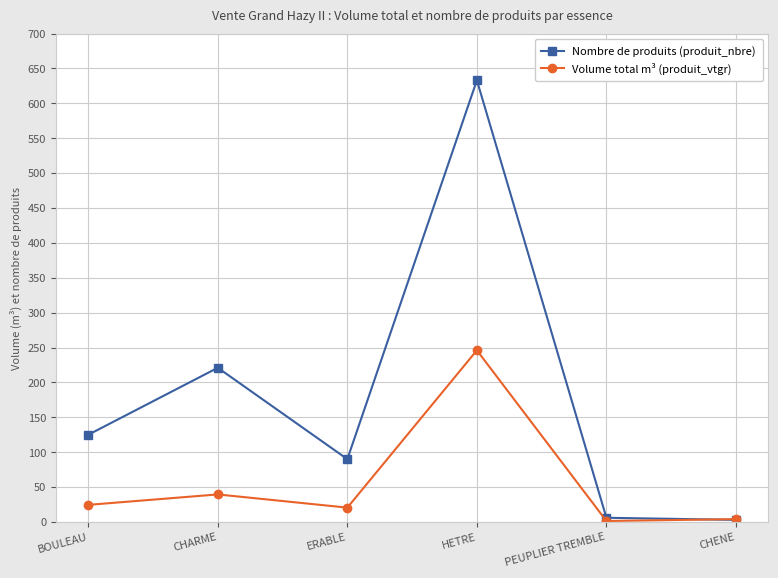

What is the average value of the Nombre de produits (produit_nbre) series?

179.7